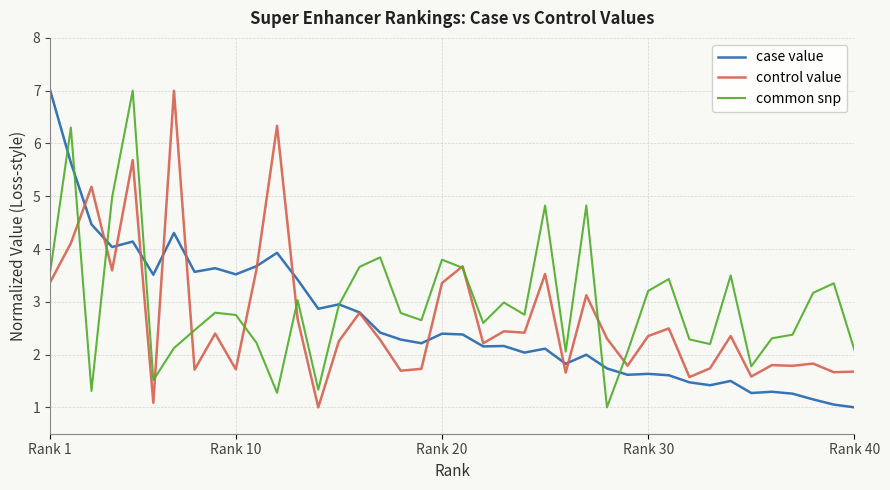

What is the minimum value shown in the chart?

1.0